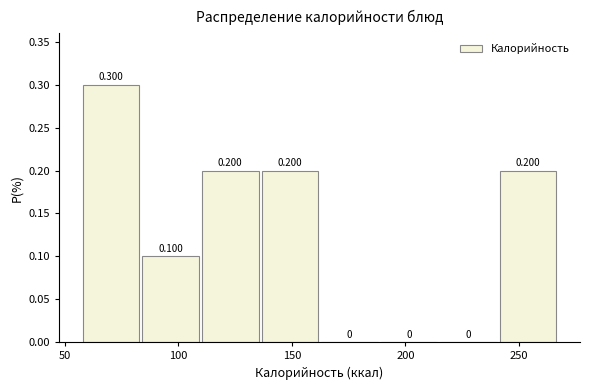

Over which range of the x-axis is the bar tallest?

60 to 85